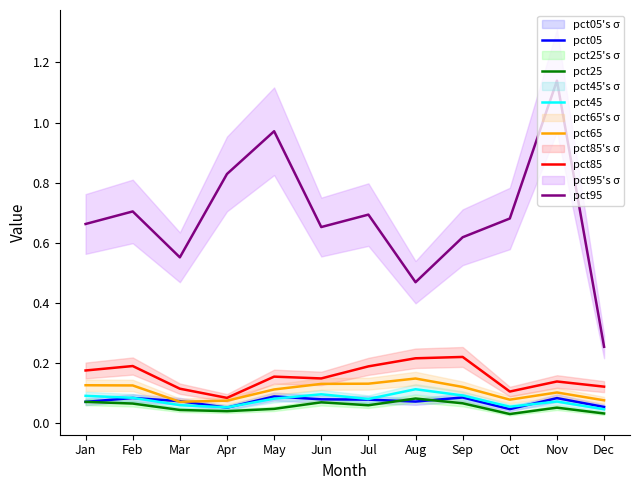

Which category has the highest value across all series?

Nov